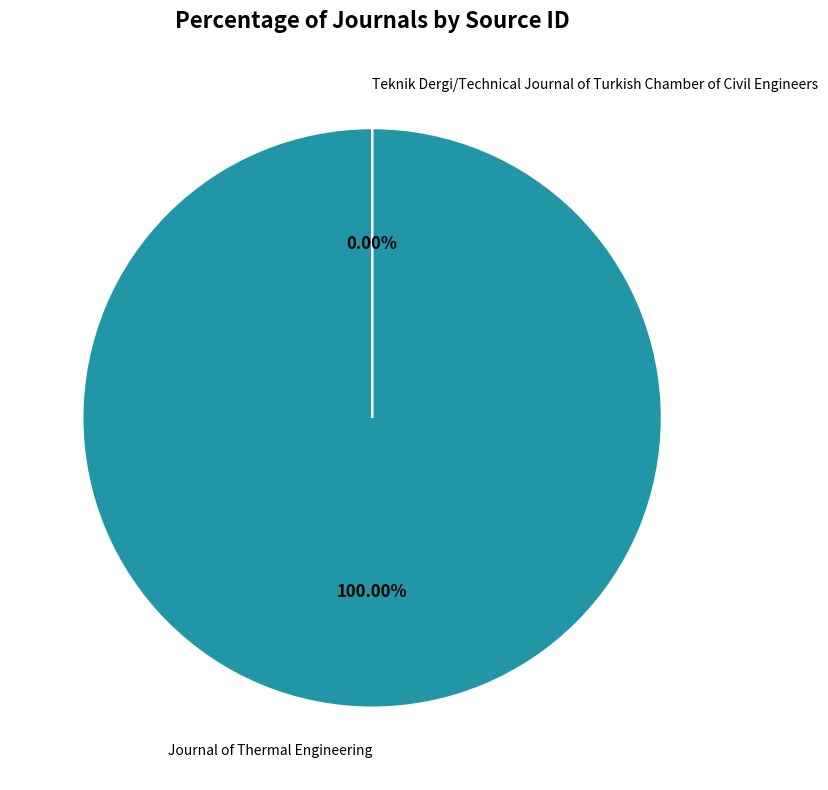

What is the largest slice in the pie chart?

Journal of Thermal Engineering